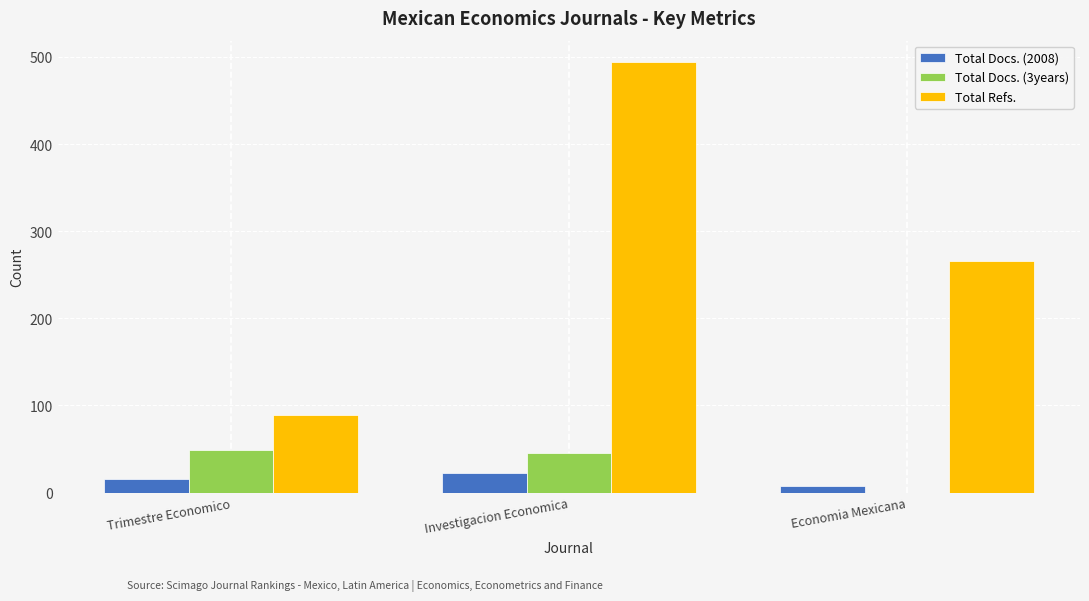

The Total Refs. series shows 372 at Economia Mexicana. True or false?

False